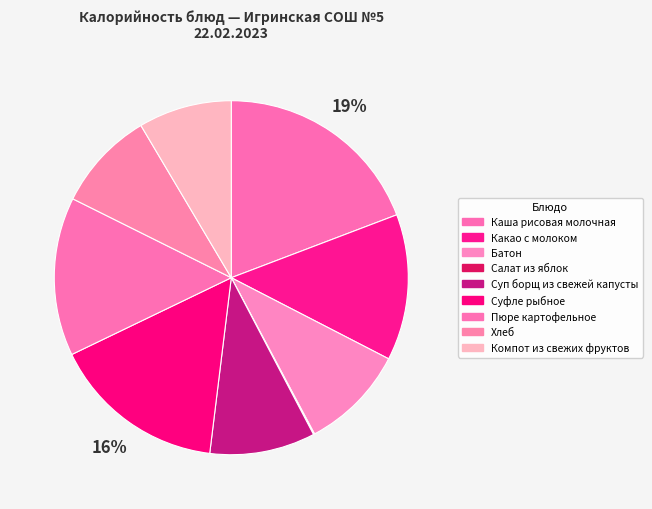

What is the change in value from Суфле рыбное to Компот из свежих фруктов?

-52.0